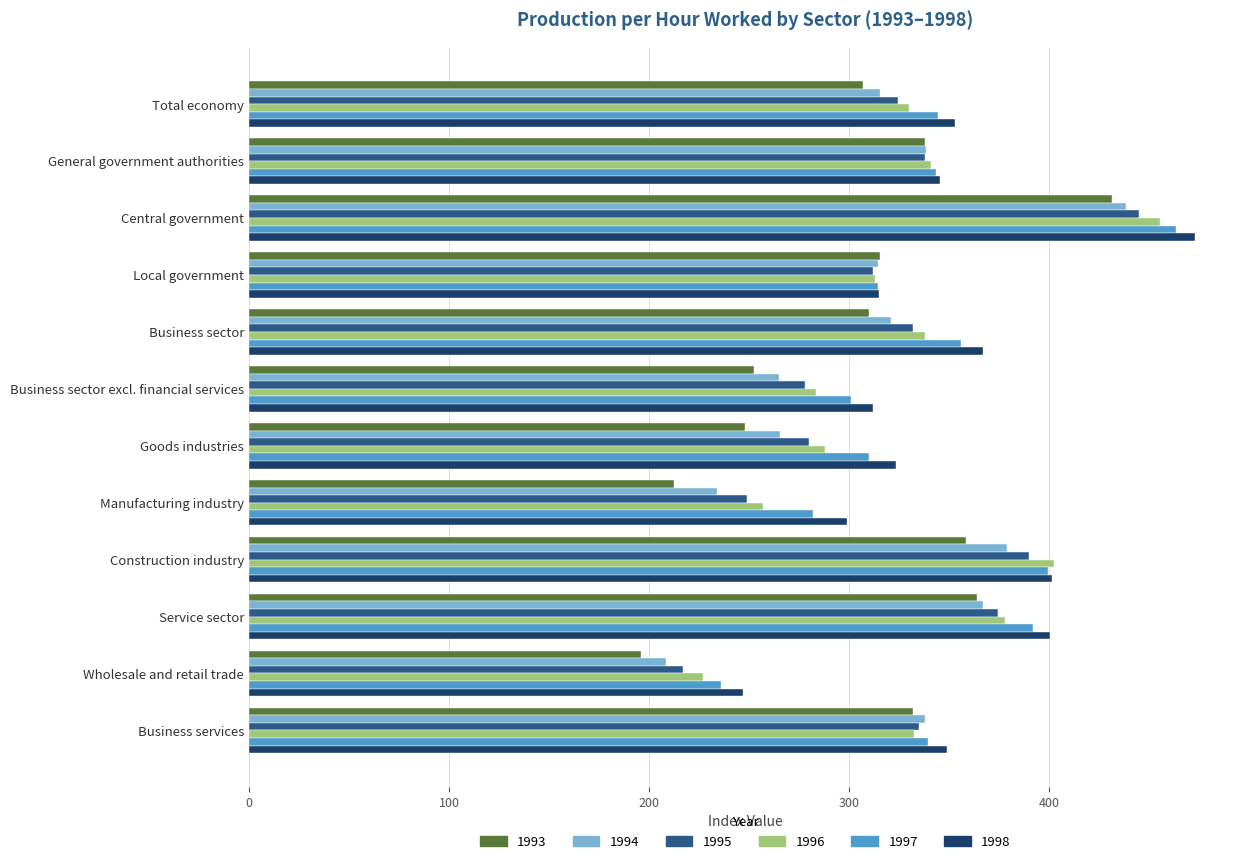

Between General government authorities and Construction industry, which series saw the biggest shift?

1996